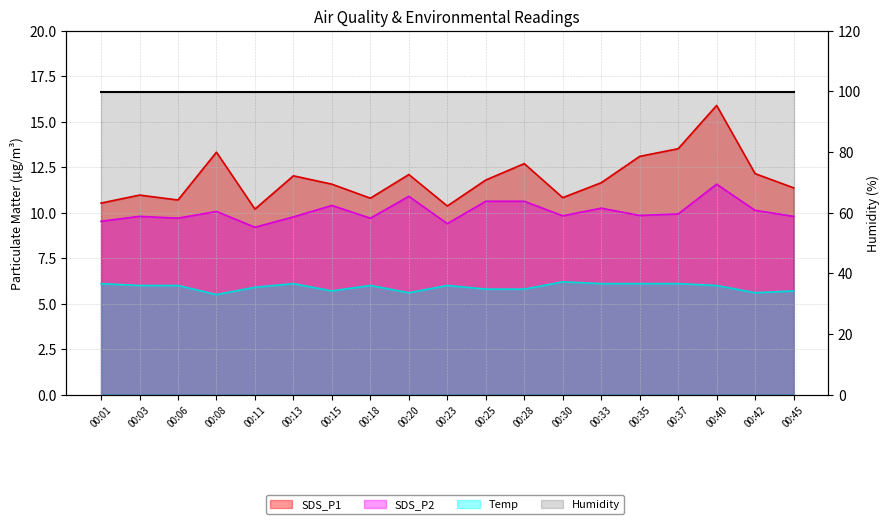

True or false: SDS_P2 has more than 0 points higher than both neighbors.

True